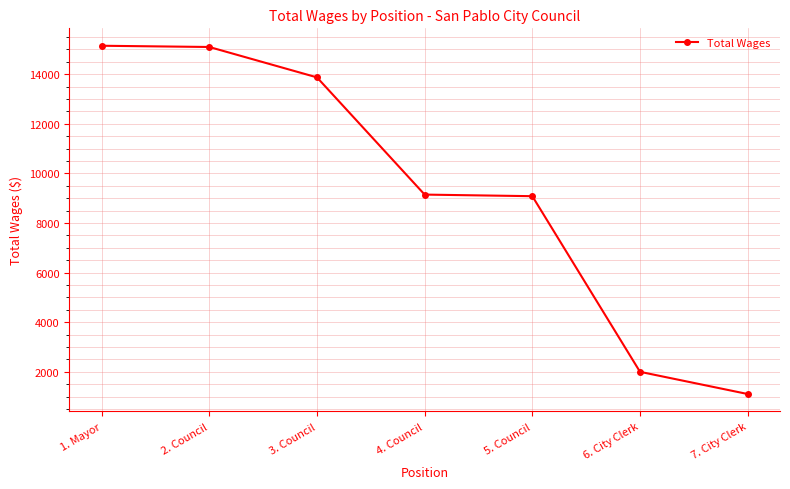

Which has a higher value, 1. Mayor or 7. City Clerk?

1. Mayor